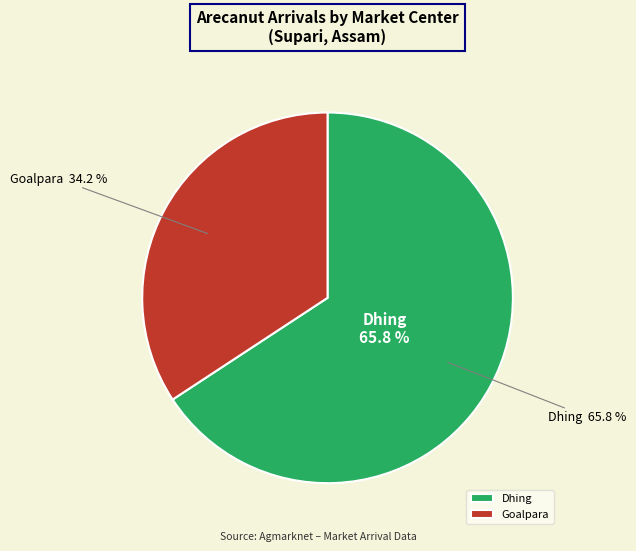

How many segments does this pie chart have?

2